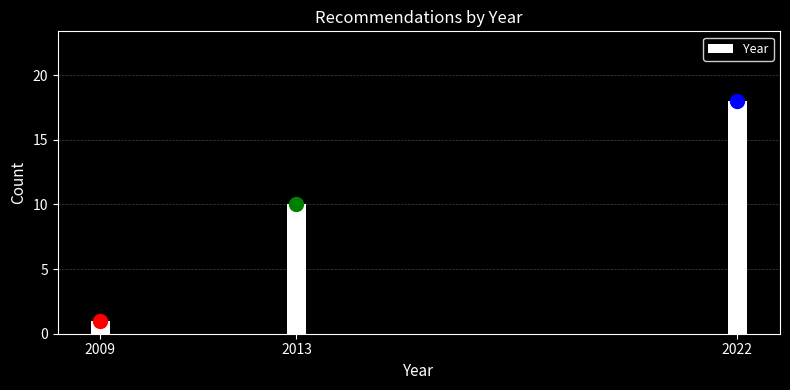

Reading left to right, transcribe all the data shown in this chart.

2009=1	2013=10	2022=18